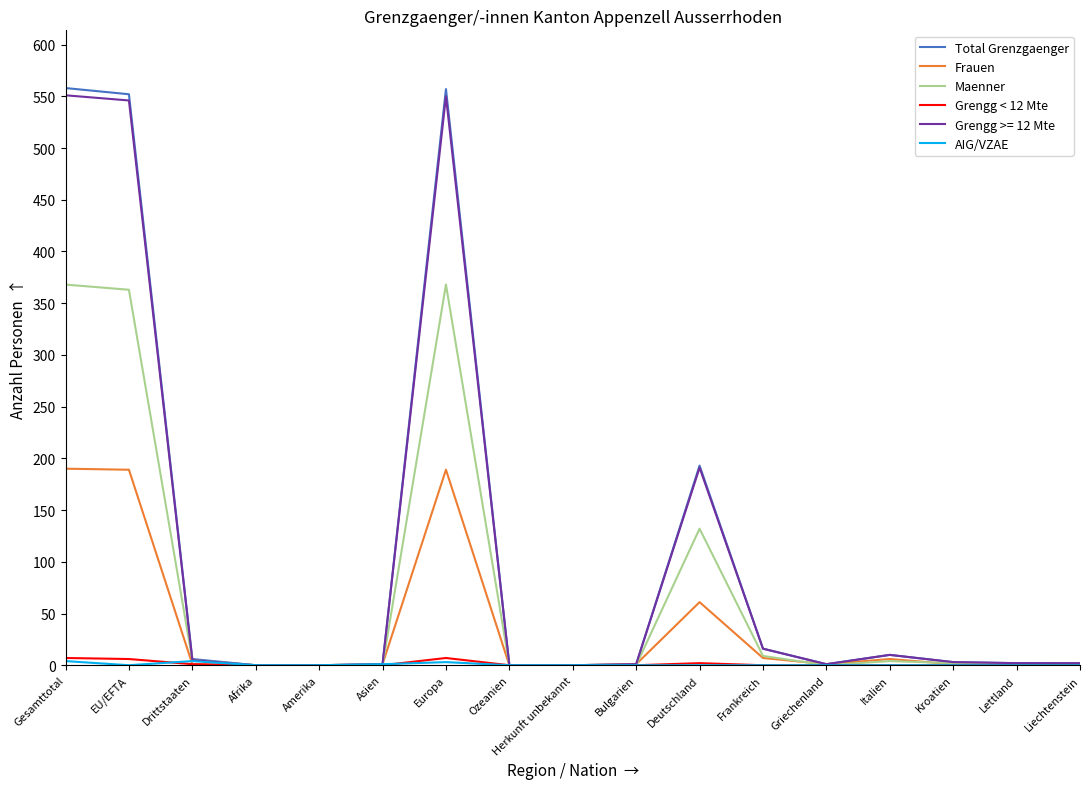

What is the maximum value shown in the chart?

558